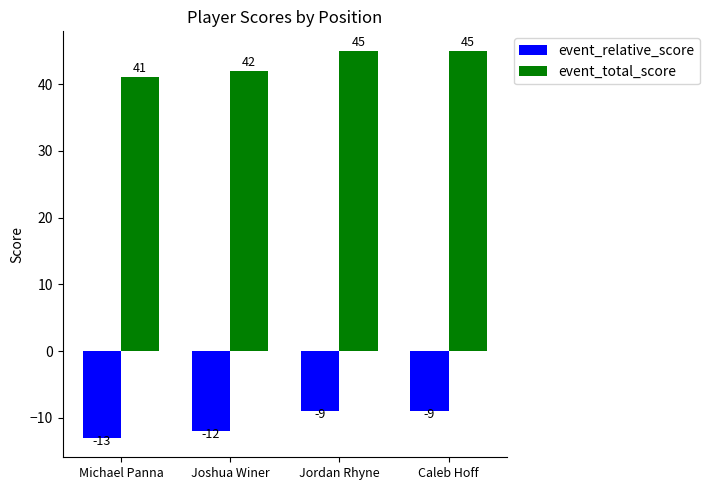

Is it true that event_relative_score equals -12 at Joshua Winer?

True